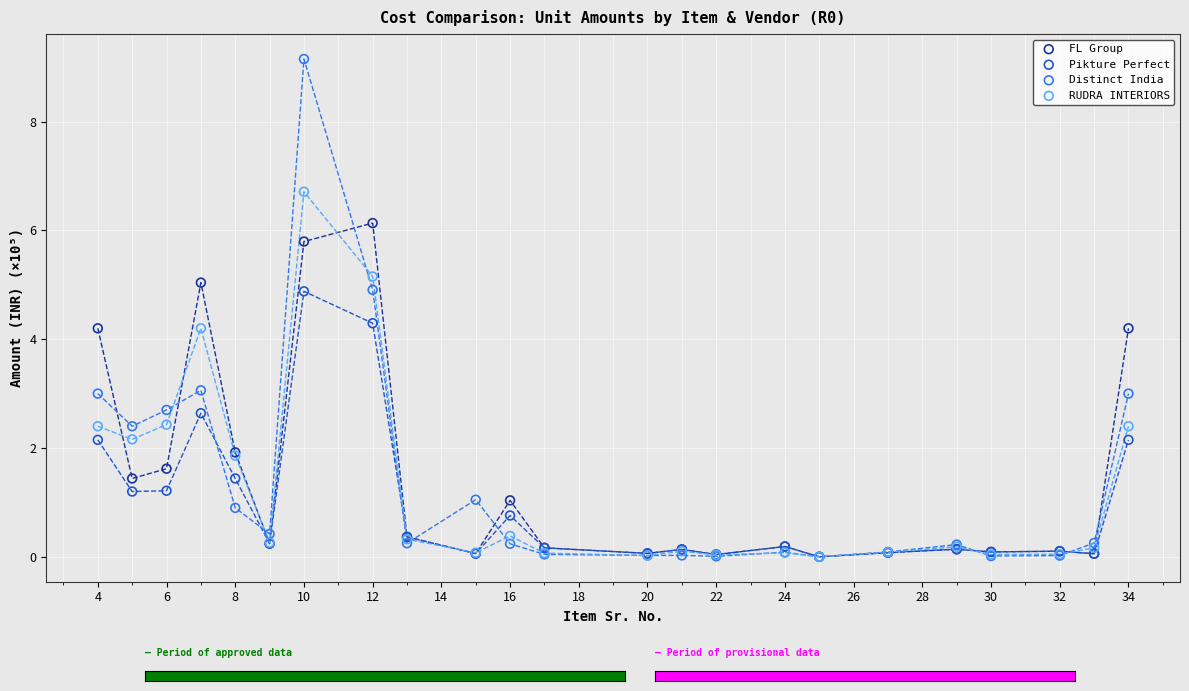

Which series contains the highest Y value?

Distinct India